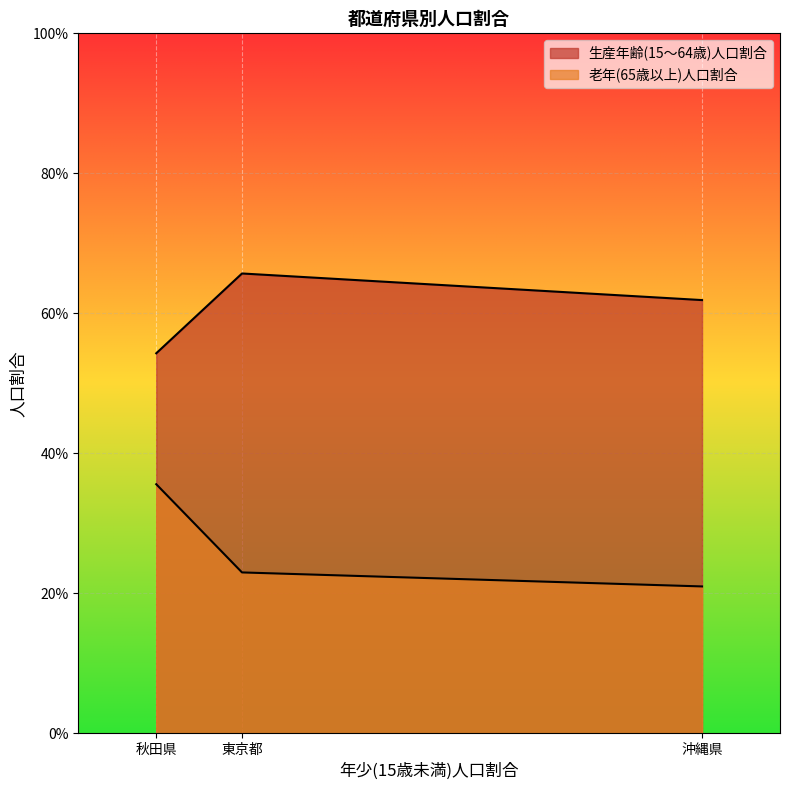

What is the spread (max minus min) of values at 秋田県?

0.2